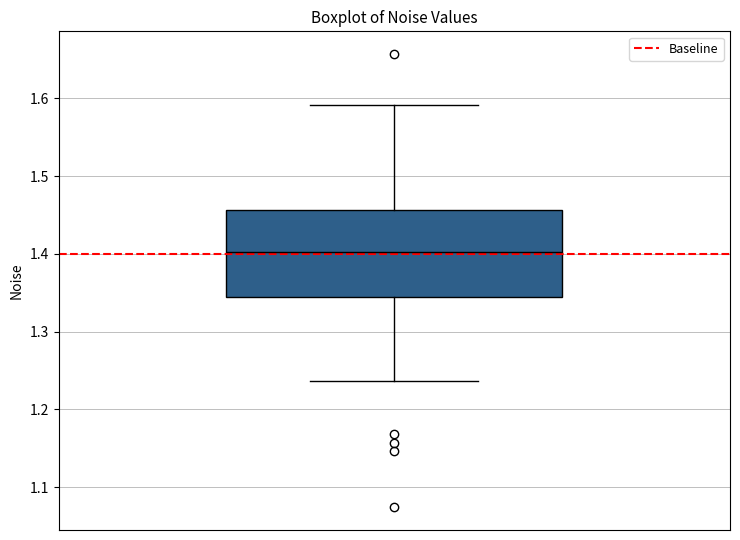

Read this box plot against the y-axis: the position of the median line, the range covered by the box, and the ends of both whiskers. The values are not printed on the chart, so give them approximately, as read against the axis.

median 1.40, box 1.35 to 1.46, whiskers 1.24 to 1.59